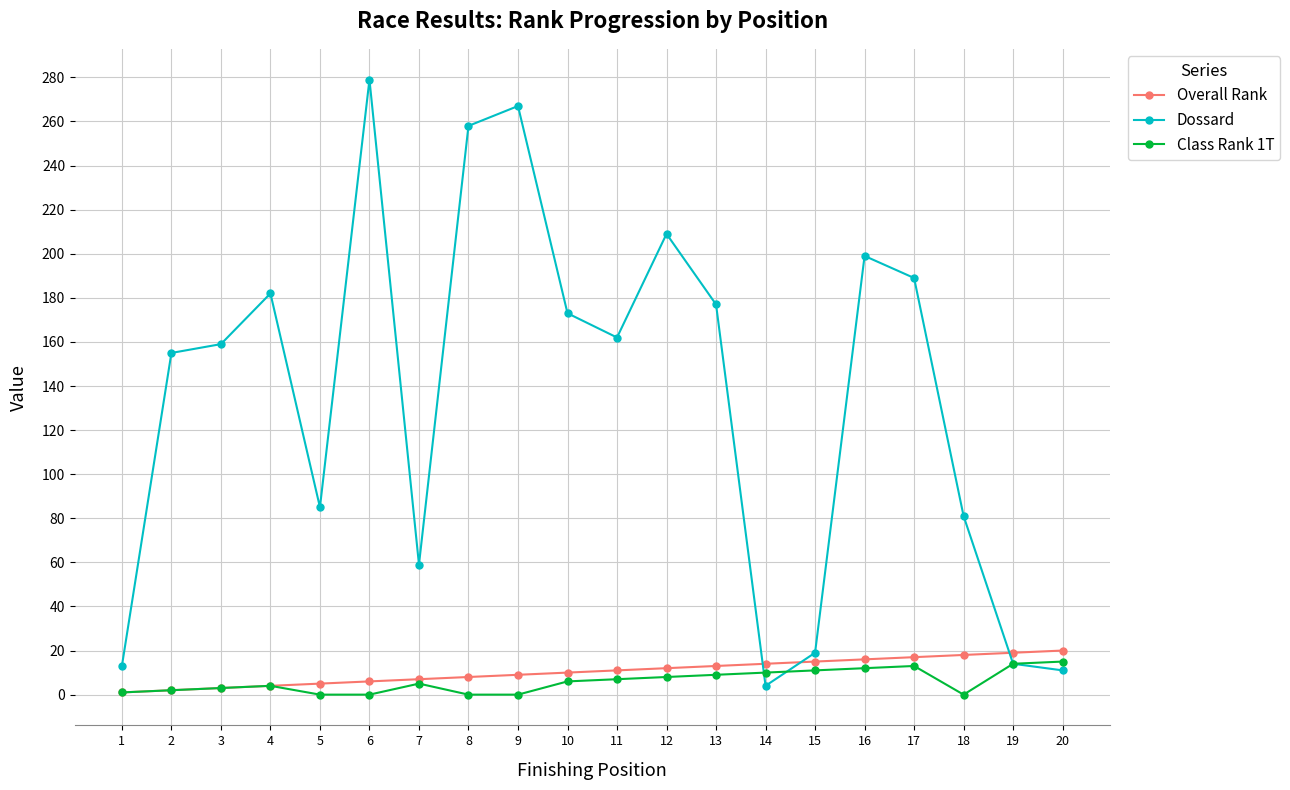

The Class Rank 1T series shows 12 at 16. True or false?

True